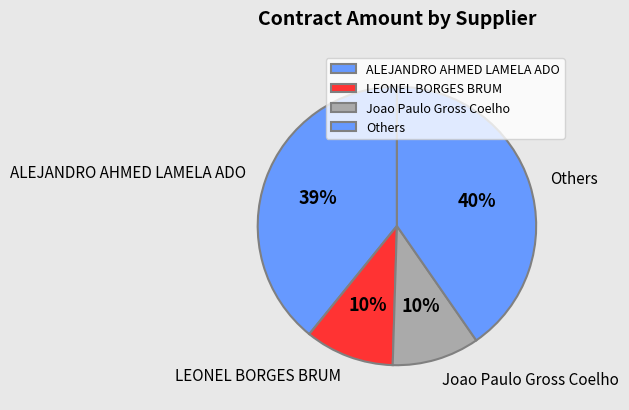

Which slice is the largest?

Others